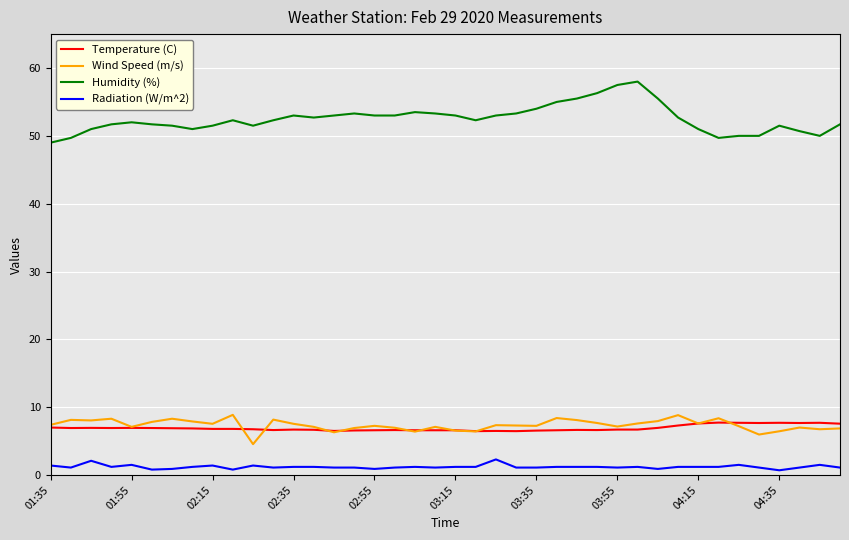

True or false: Humidity (%) and Wind Speed (m/s) intersect in this chart.

False